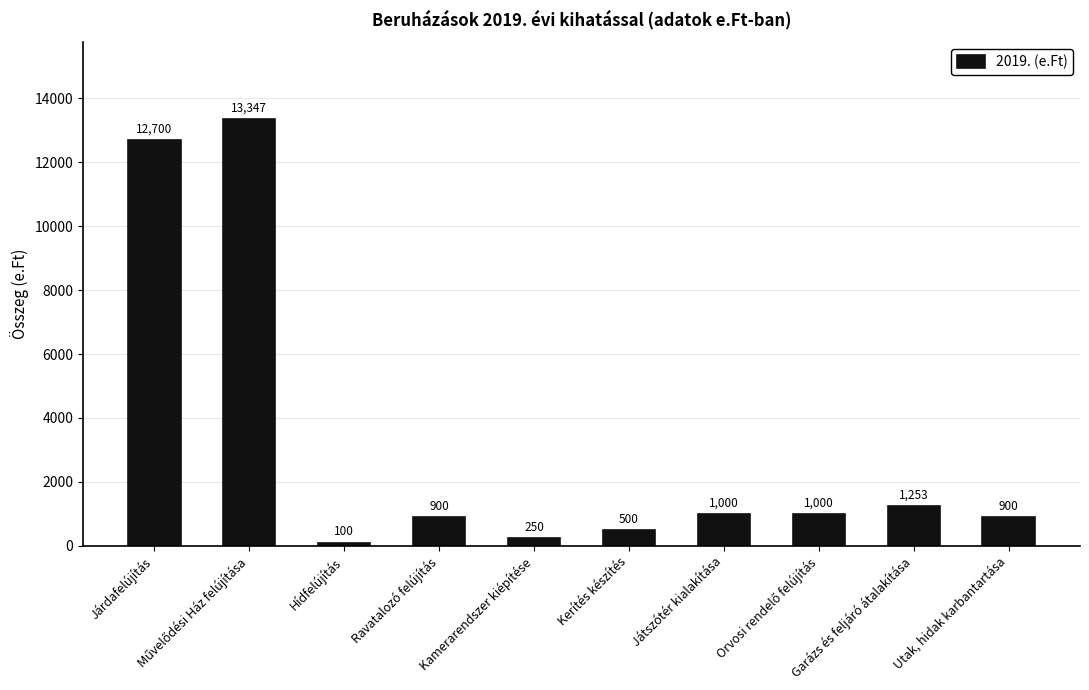

What is the smallest value displayed?

100